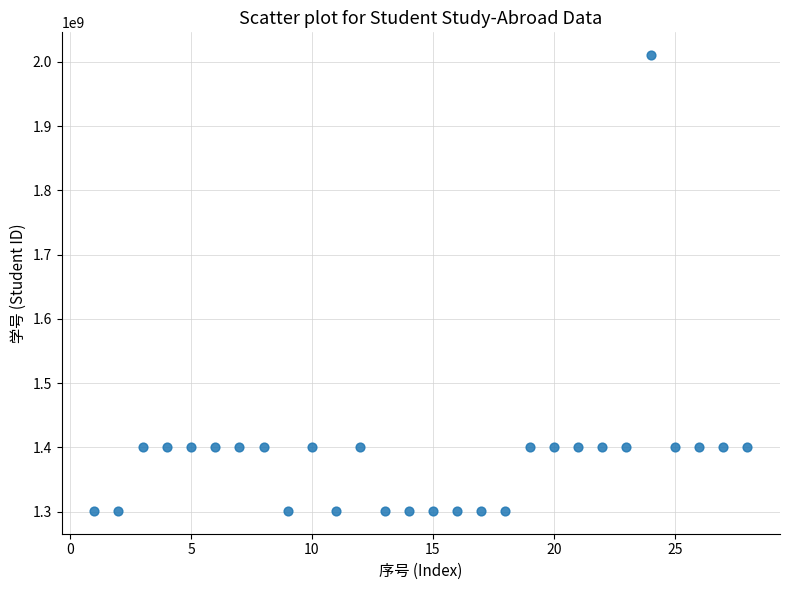

What is the range of X values (max minus min)?

27